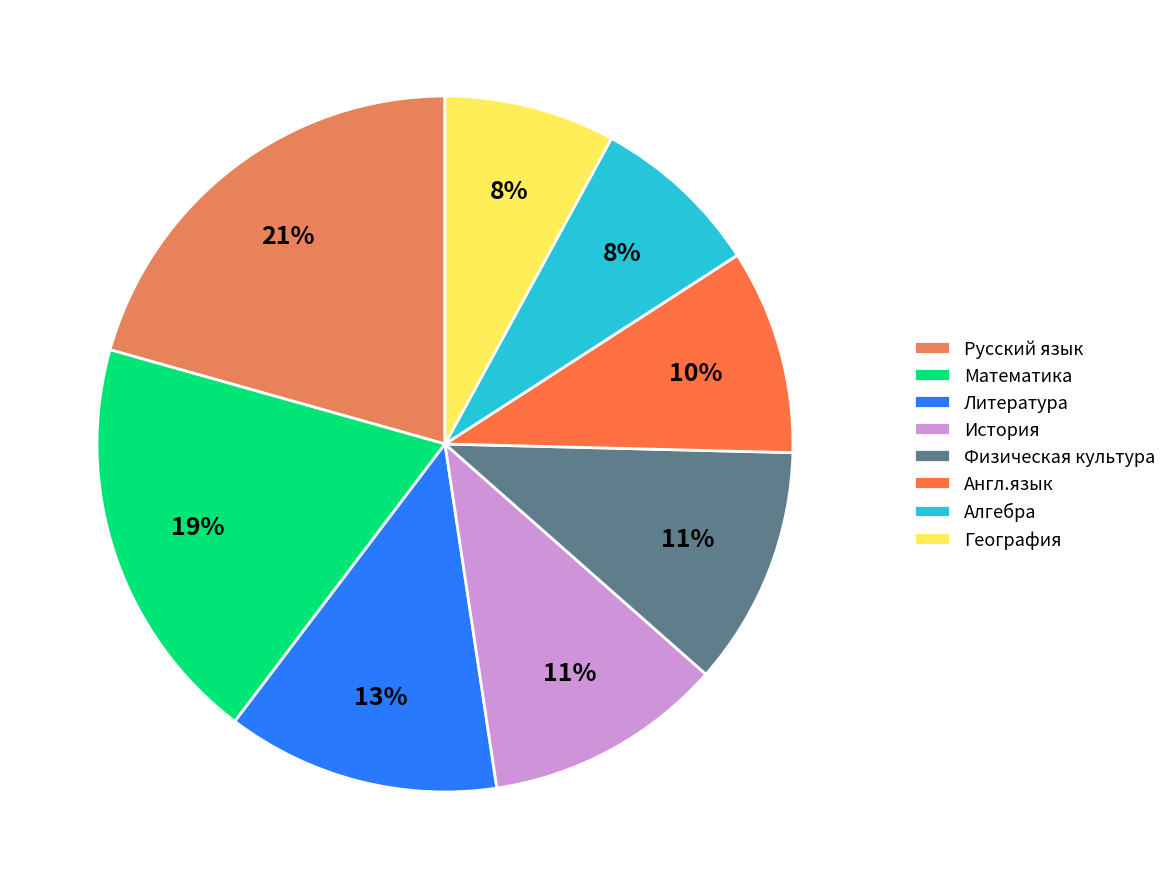

Count the number of slices in the pie.

8